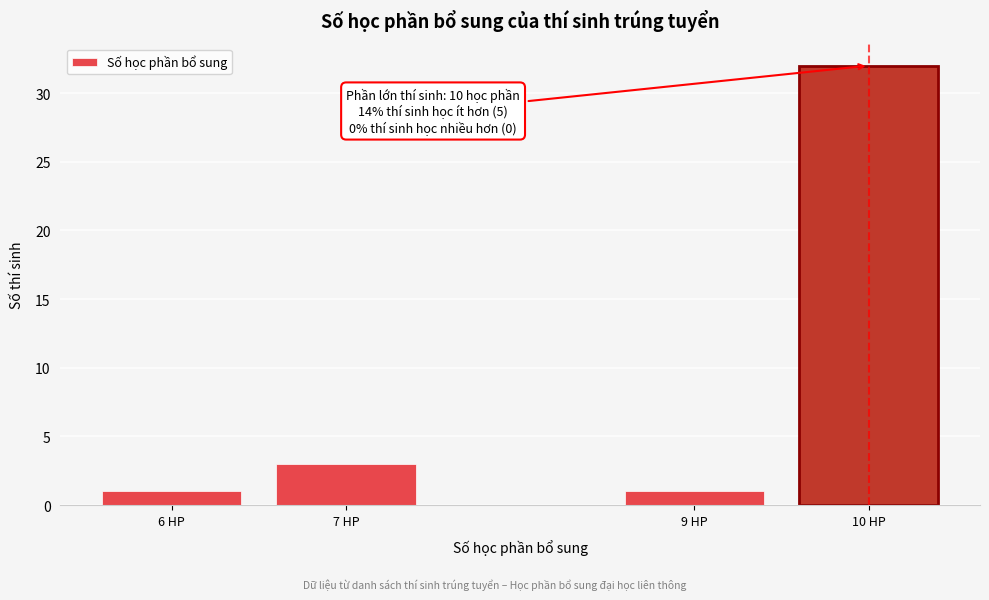

Reading left to right, list all the values displayed in this chart.

6 HP=1	7 HP=3	9 HP=1	10 HP=32